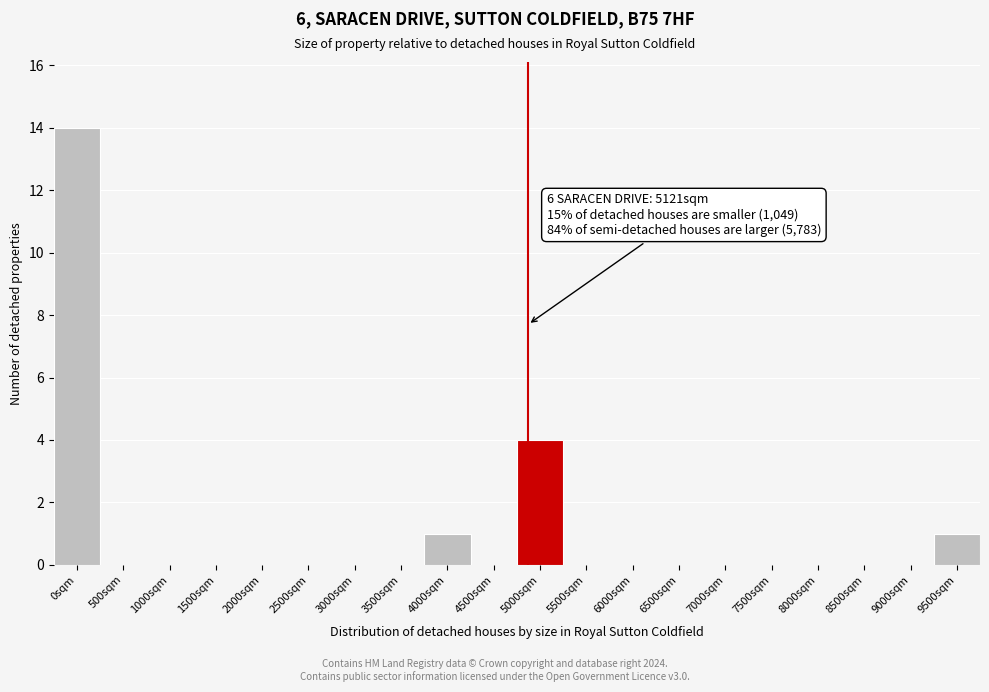

Reading left to right, extract all data points from this chart.

0sqm=14	500sqm=0	1000sqm=0	1500sqm=0	2000sqm=0	2500sqm=0	3000sqm=0	3500sqm=0	4000sqm=1	4500sqm=0	5000sqm=4	5500sqm=0	6000sqm=0	6500sqm=0	7000sqm=0	7500sqm=0	8000sqm=0	8500sqm=0	9000sqm=0	9500sqm=1